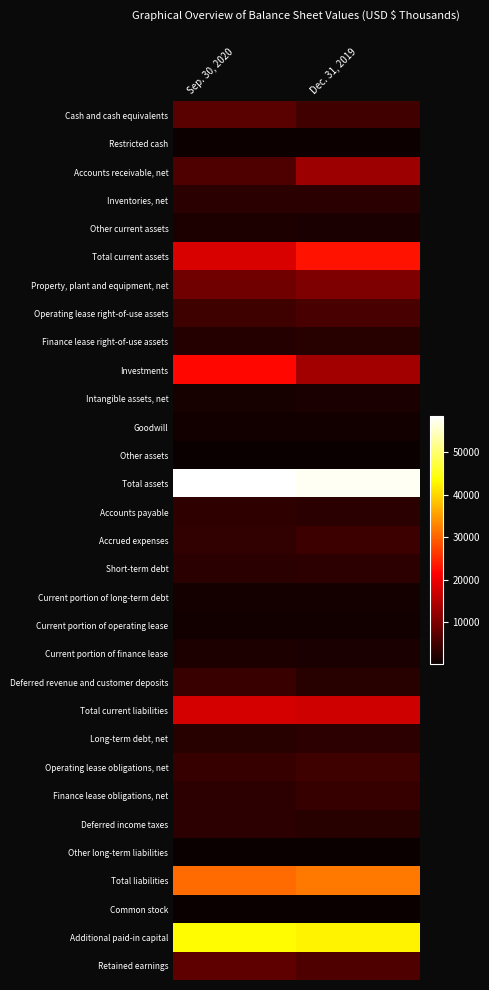

Count the number of categories in the chart.

2